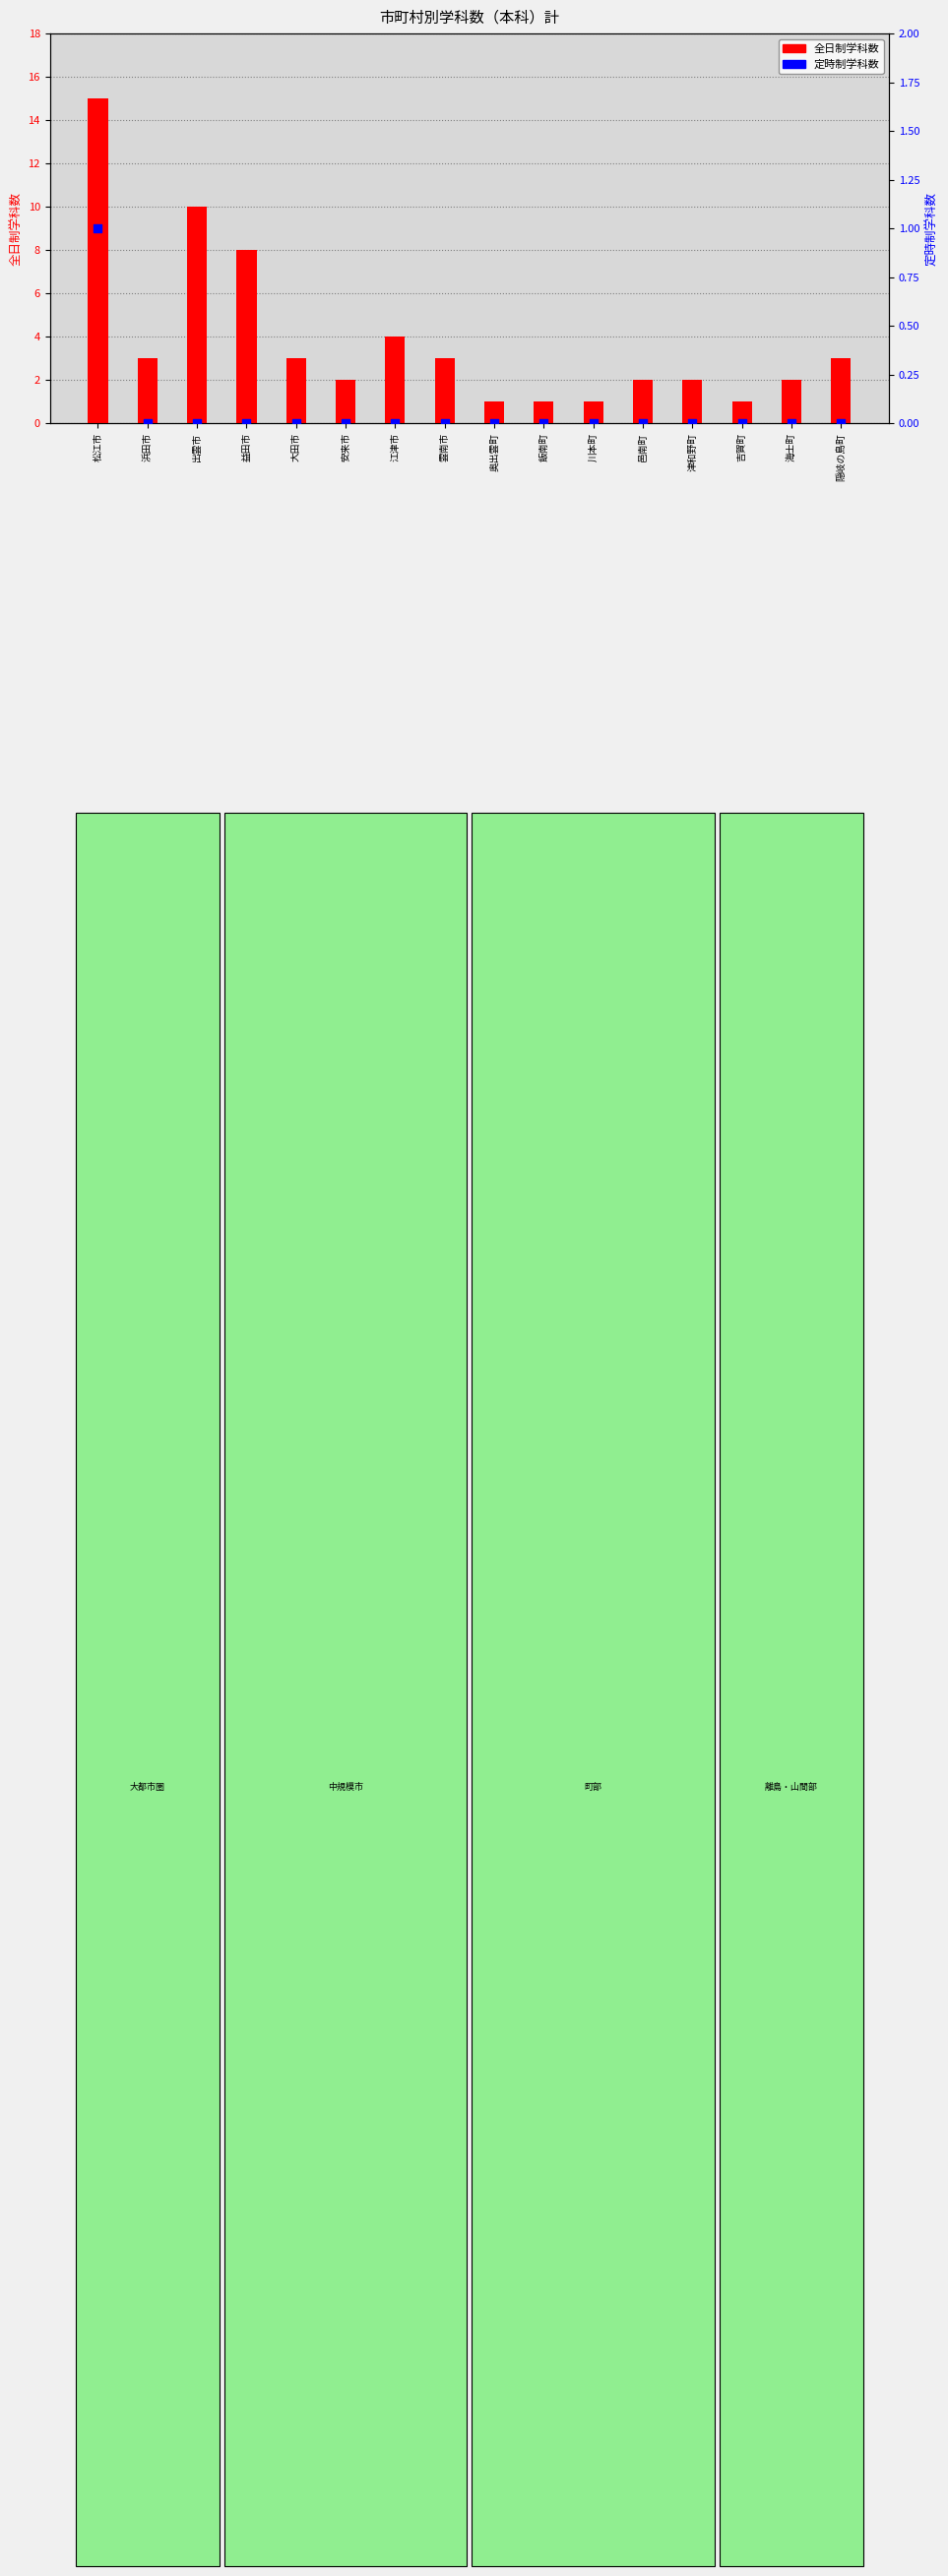

What are all the series names shown in the legend?

全日制学科数, 定時制学科数